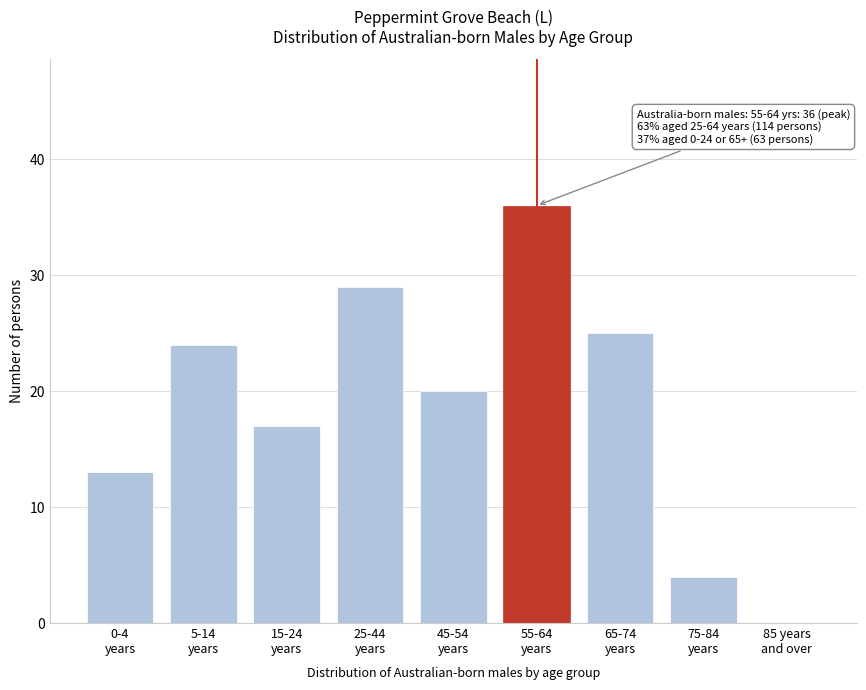

What is the greatest value displayed?

36